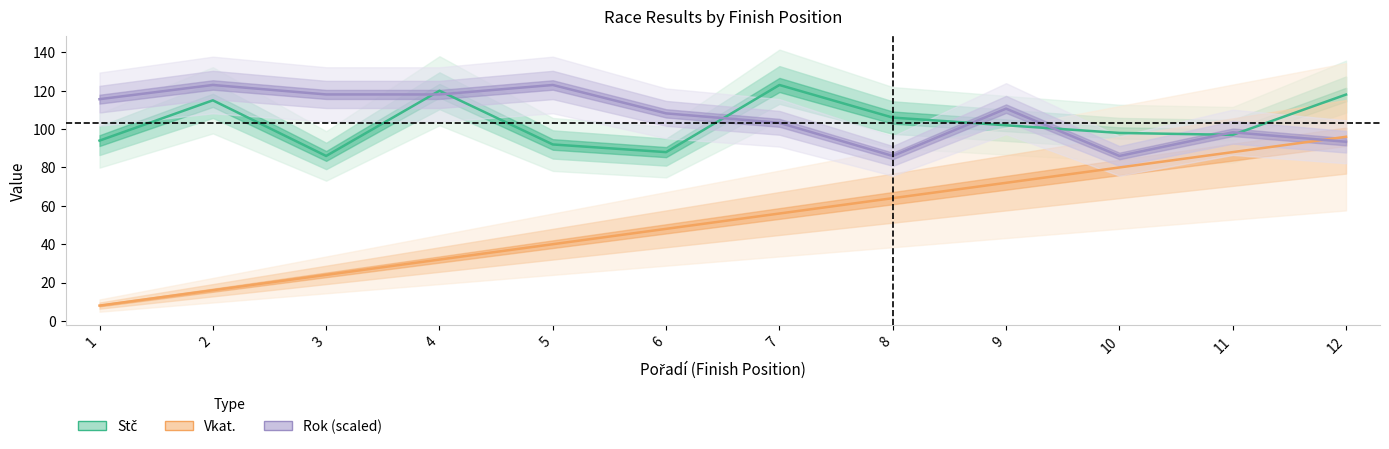

Does the chart have visible grid lines?

No